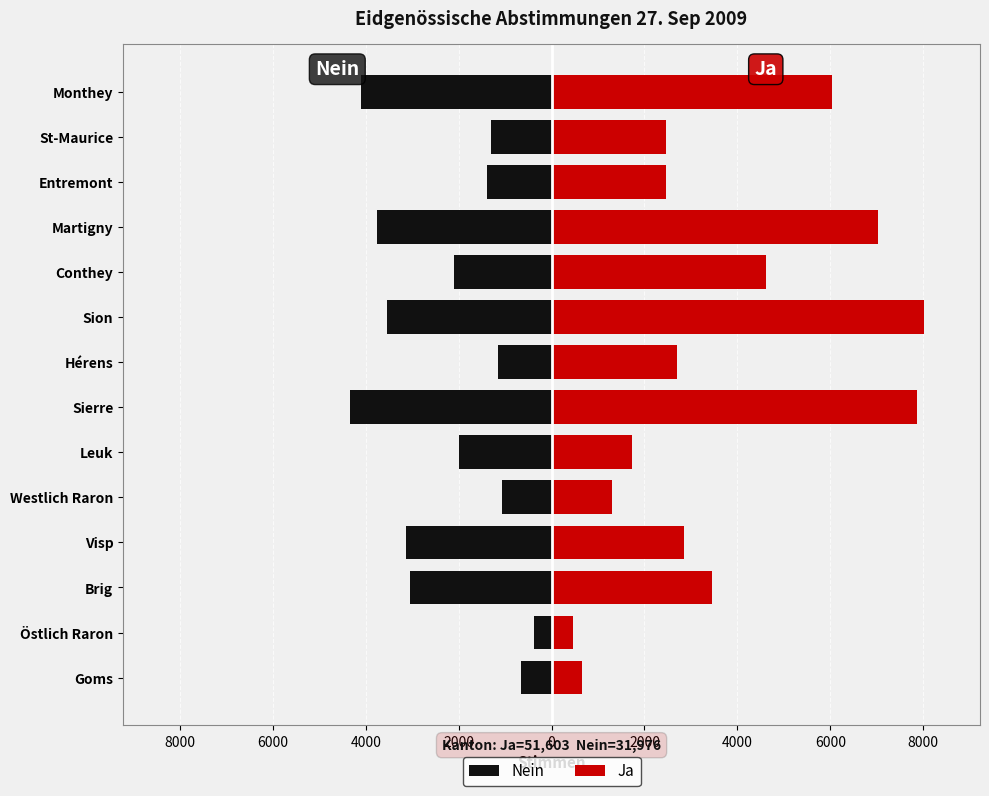

What is the difference between the highest and lowest values at Goms?

1305